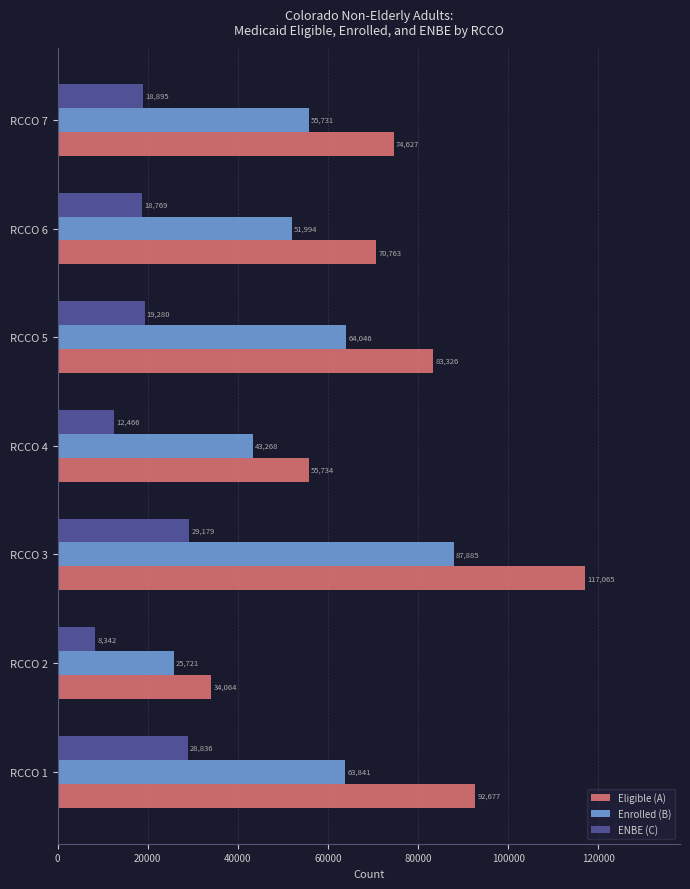

The Eligible (A) series shows 55734.5 at RCCO 4. True or false?

True